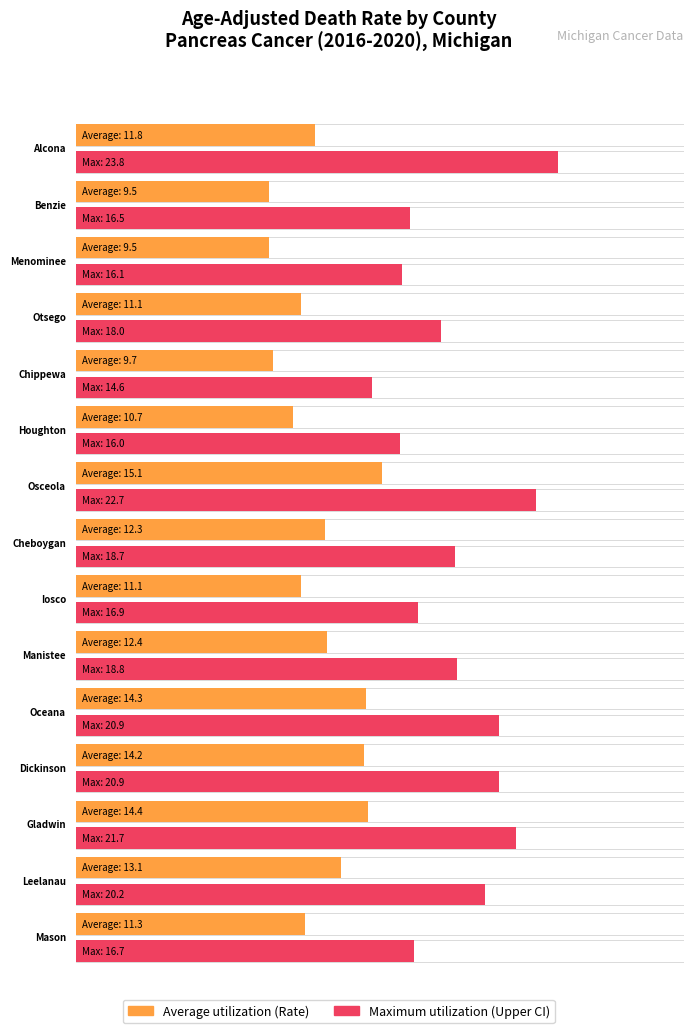

Rank the series by their maximum value, from highest to lowest.

Maximum utilization, Average utilization